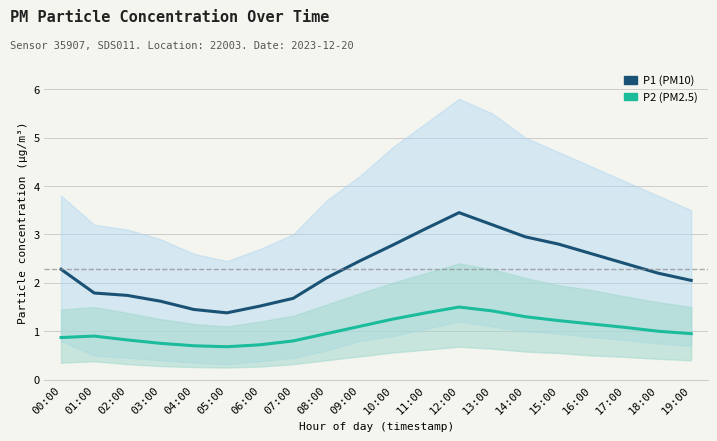

How many data points in P1 (PM10) are less than 2?

7